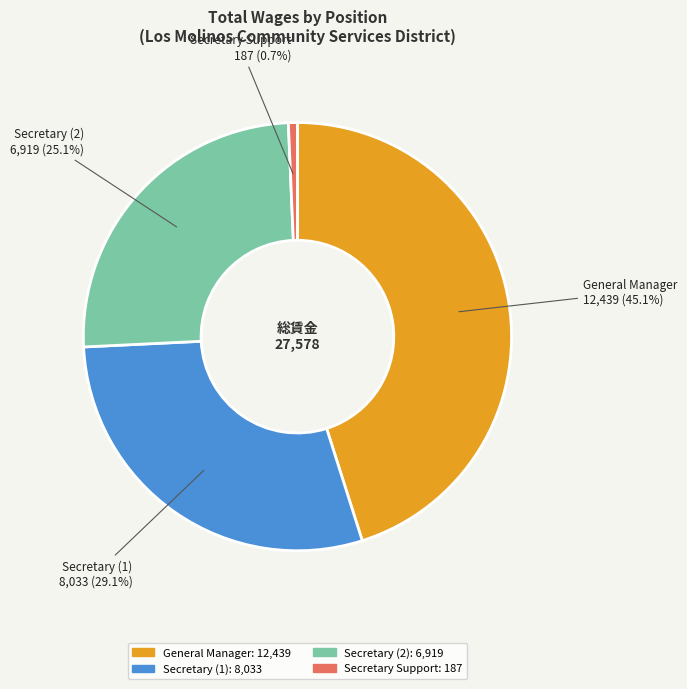

Is there a majority slice in this chart?

No